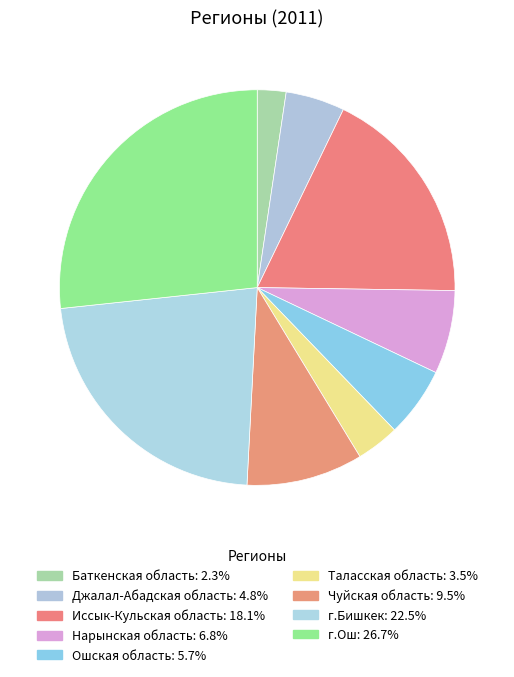

Approximately how many times larger is the value at г.Бишкек compared to Чуйская область?

2.4